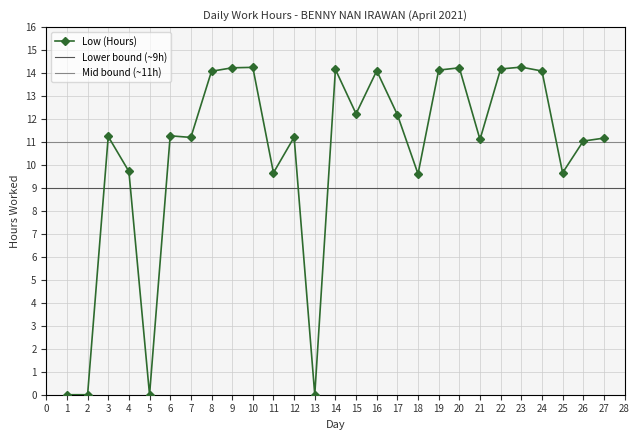

What is the value of the 22nd point from the left?

14.2